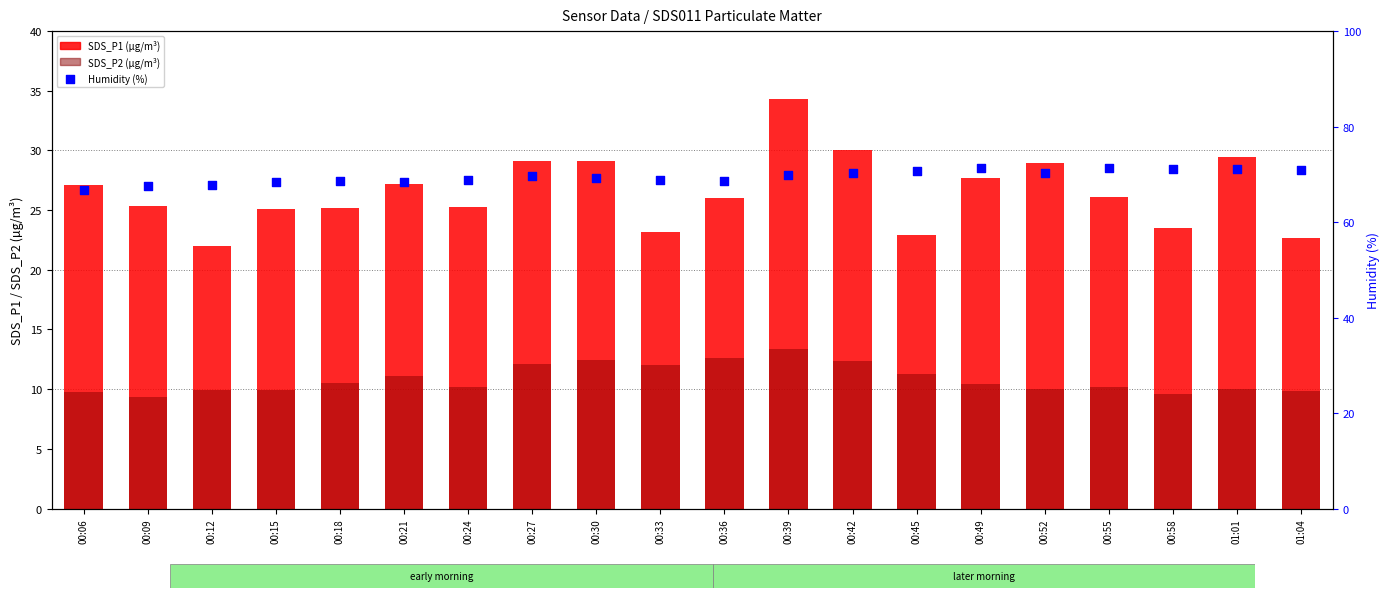

Which series has the largest total across all categories?

Humidity (%)